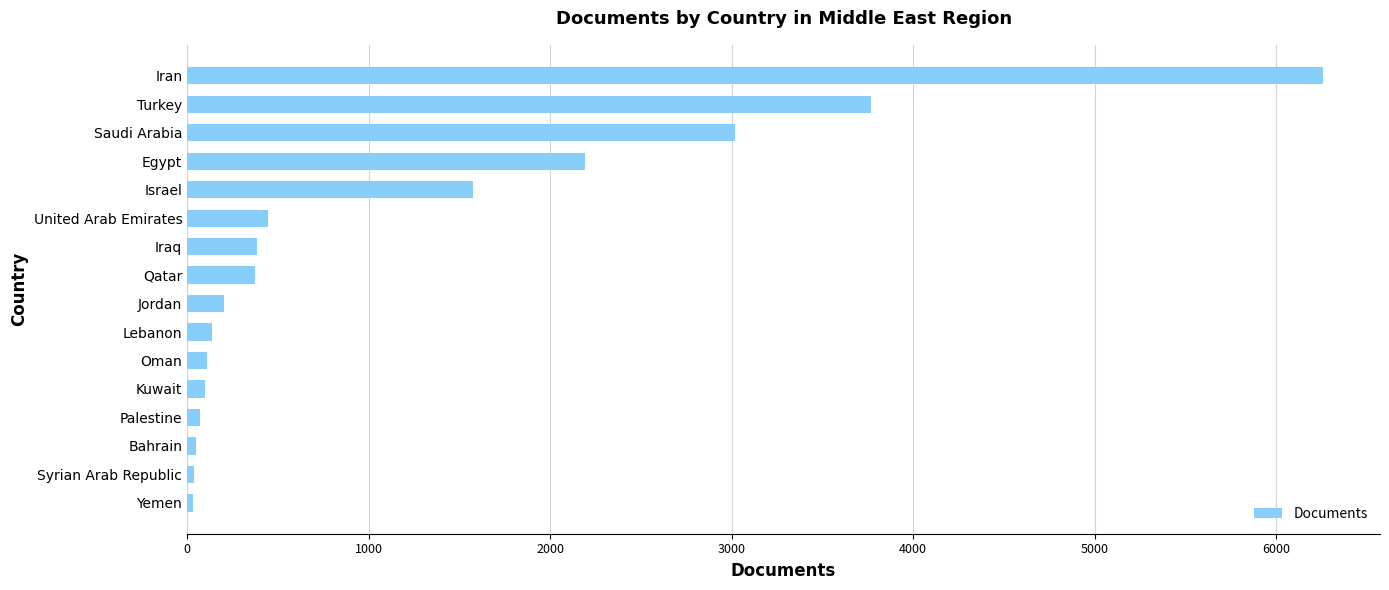

At which label is the value closest to 3145?

Saudi Arabia